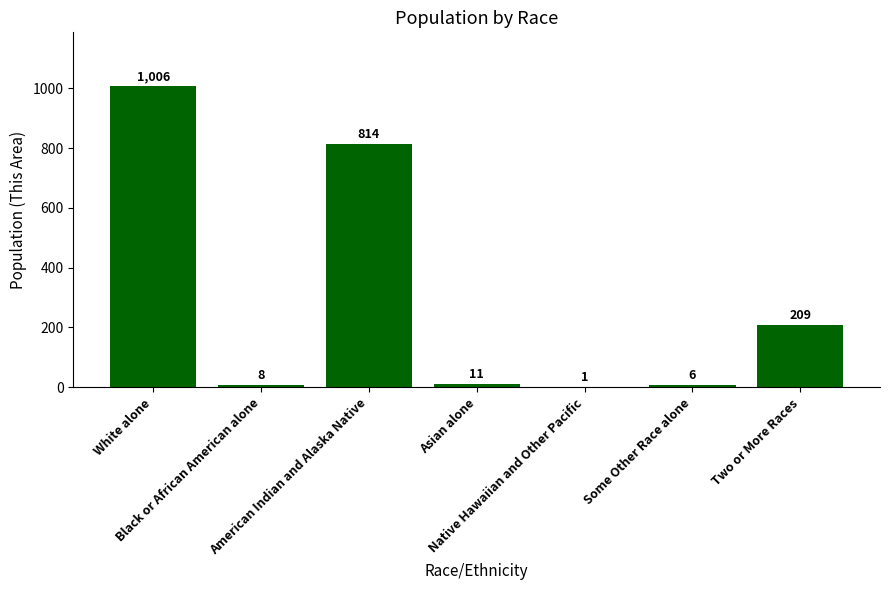

How many data points does each series have?

7